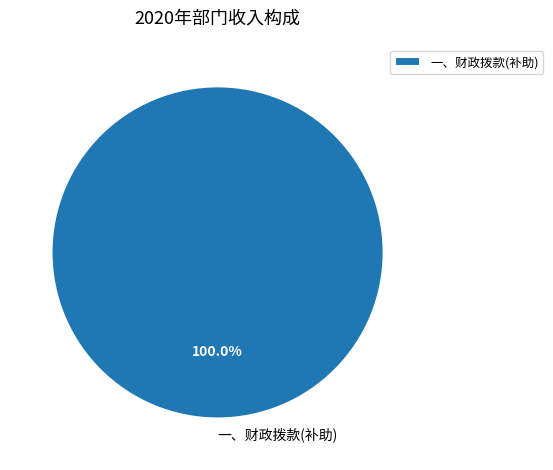

Rank the categories by value from highest to lowest.

一、财政拨款(补助)